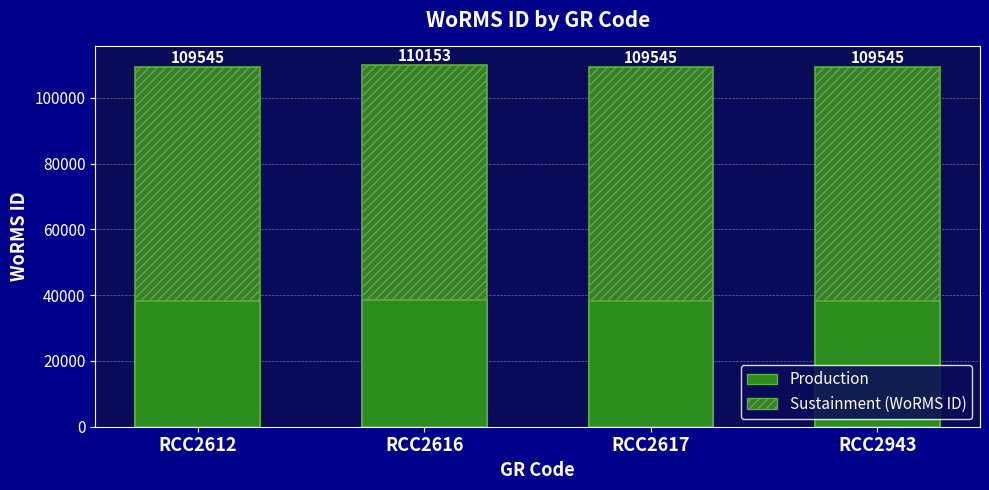

Is it true that WoRMS ID equals 38290.0 at RCC2943?

False